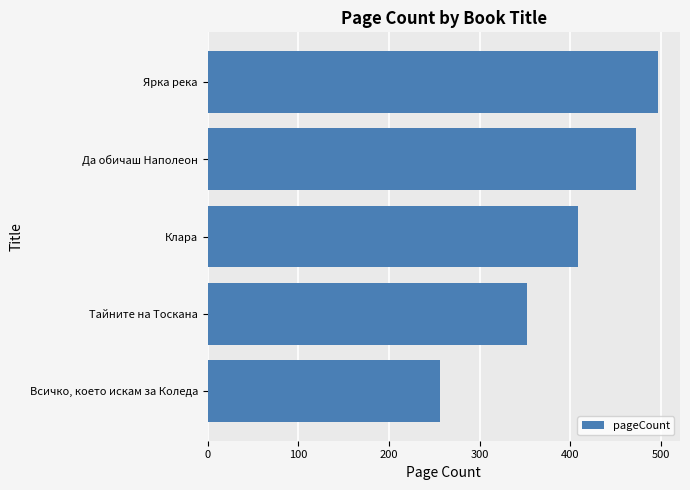

What is the minimum value shown in the chart?

256